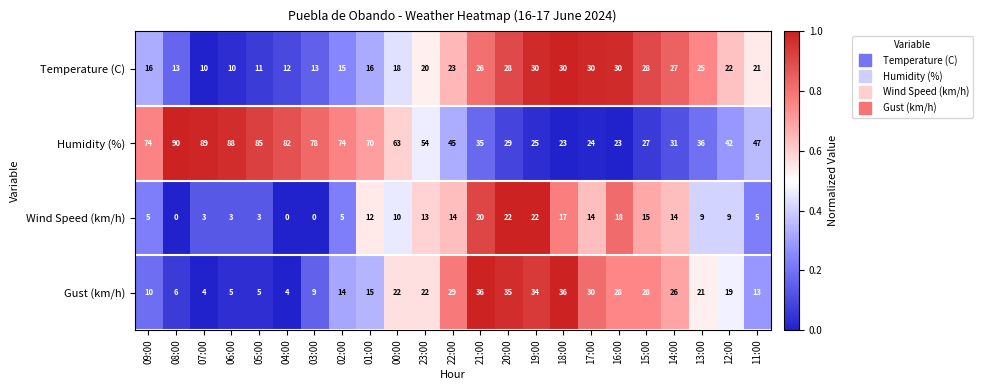

At which category is the sum across all series the highest?

21:00